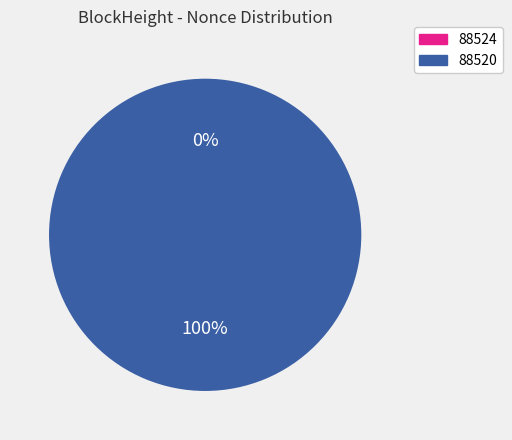

To the nearest percent, what is the difference between the 88524 and 88520 slice percentages?

100%